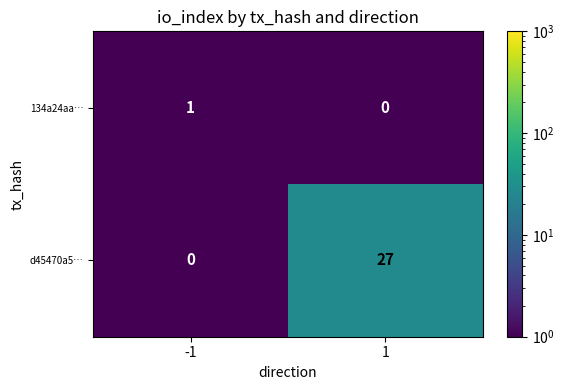

Which series has the largest total across all categories?

d45470a5…